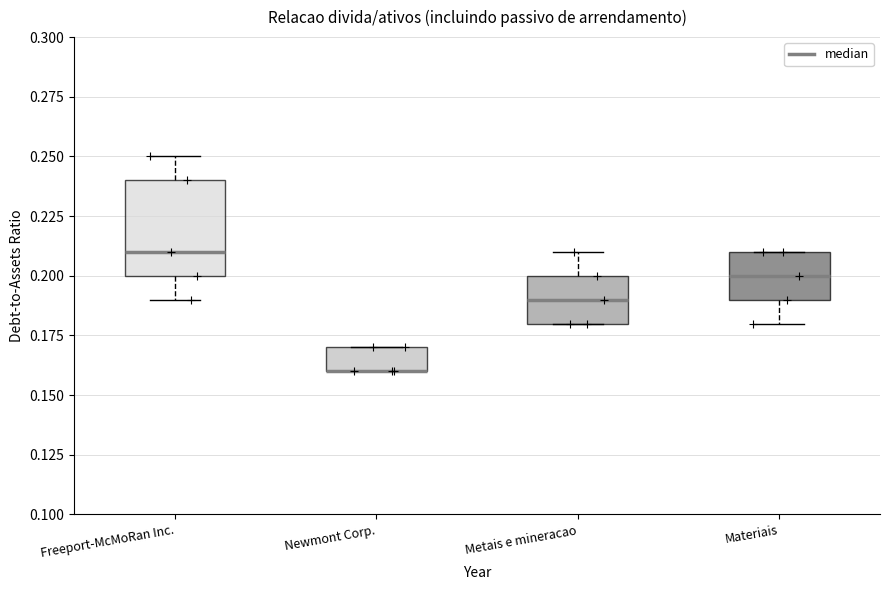

Which box is the tallest, from its lower edge to its upper edge?

Freeport-McMoRan Inc.